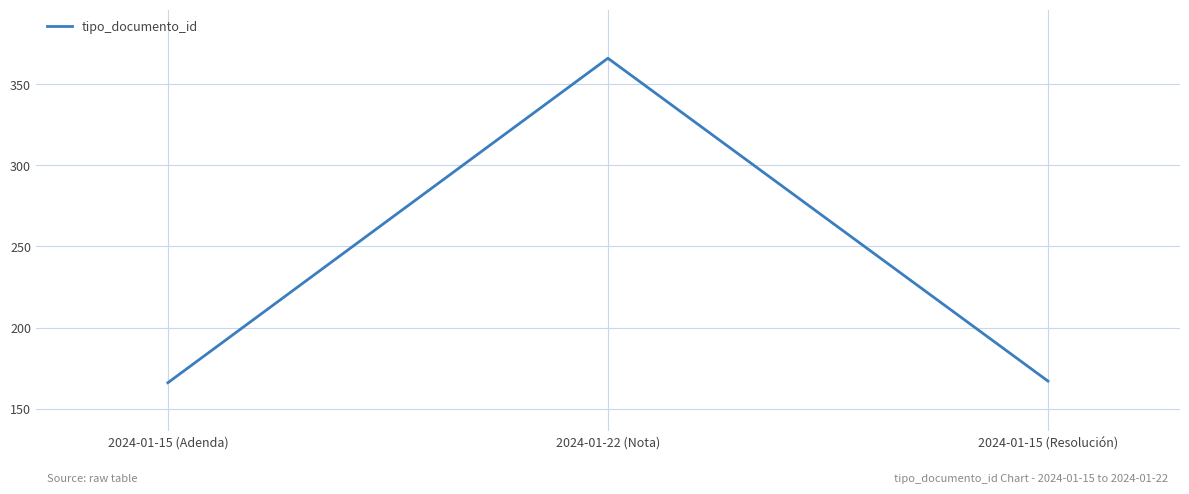

At which category does the chart reach its peak across all series?

2024-01-22 (Nota)